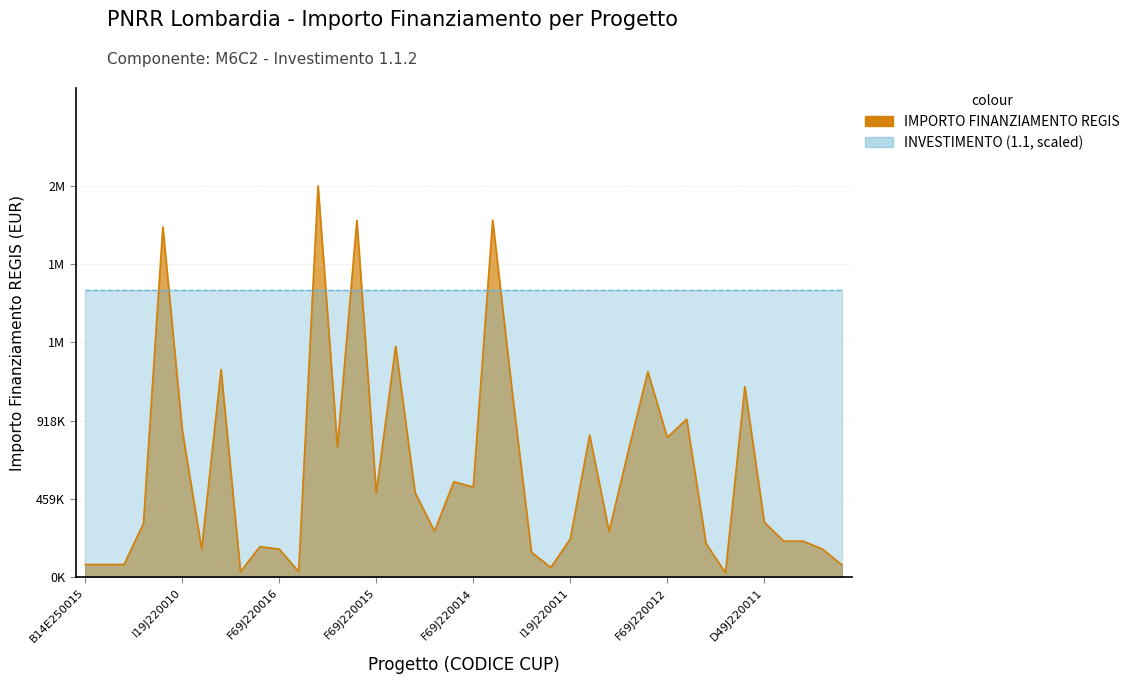

What is the sum of all values?

24856392.5